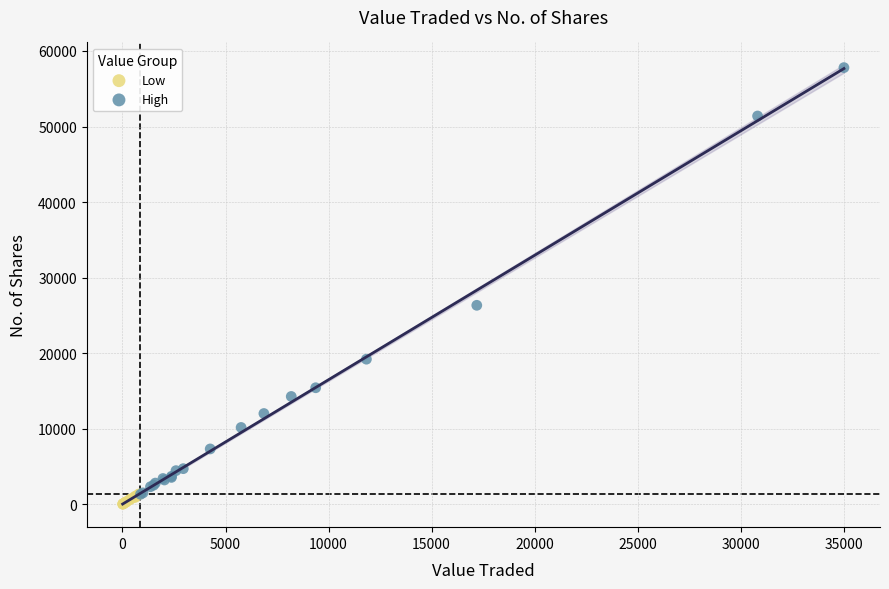

Which series has the largest Y range (max minus min)?

High